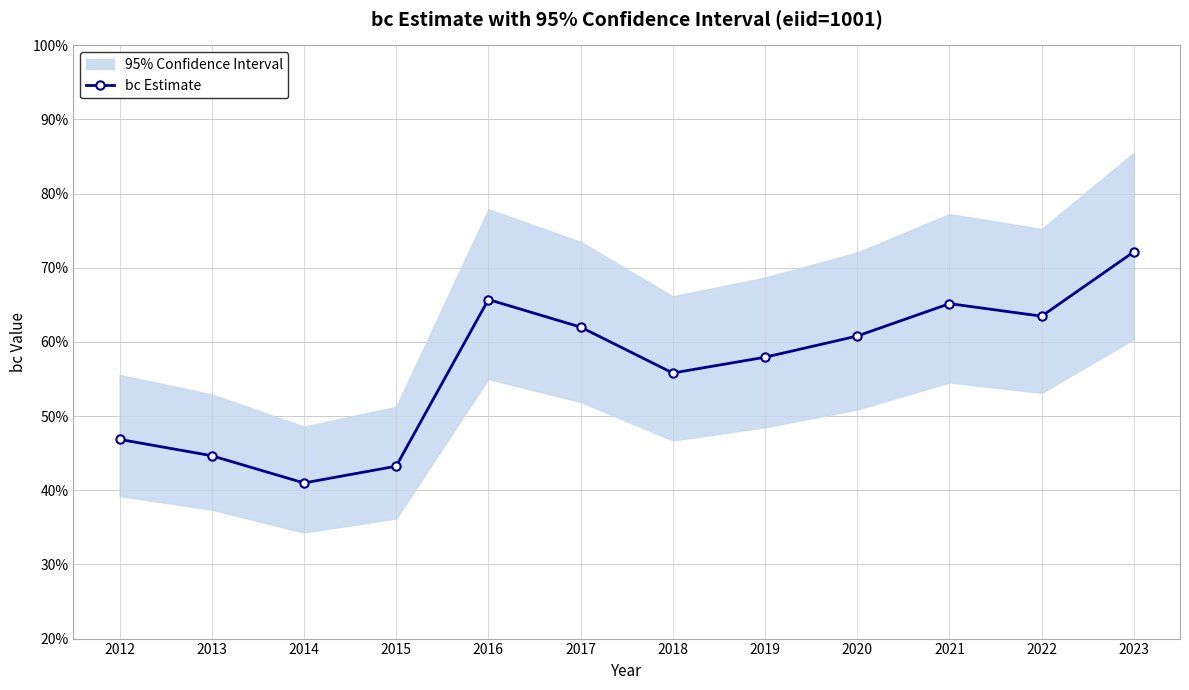

True or false: the data shows 1.0 at 2018.

False